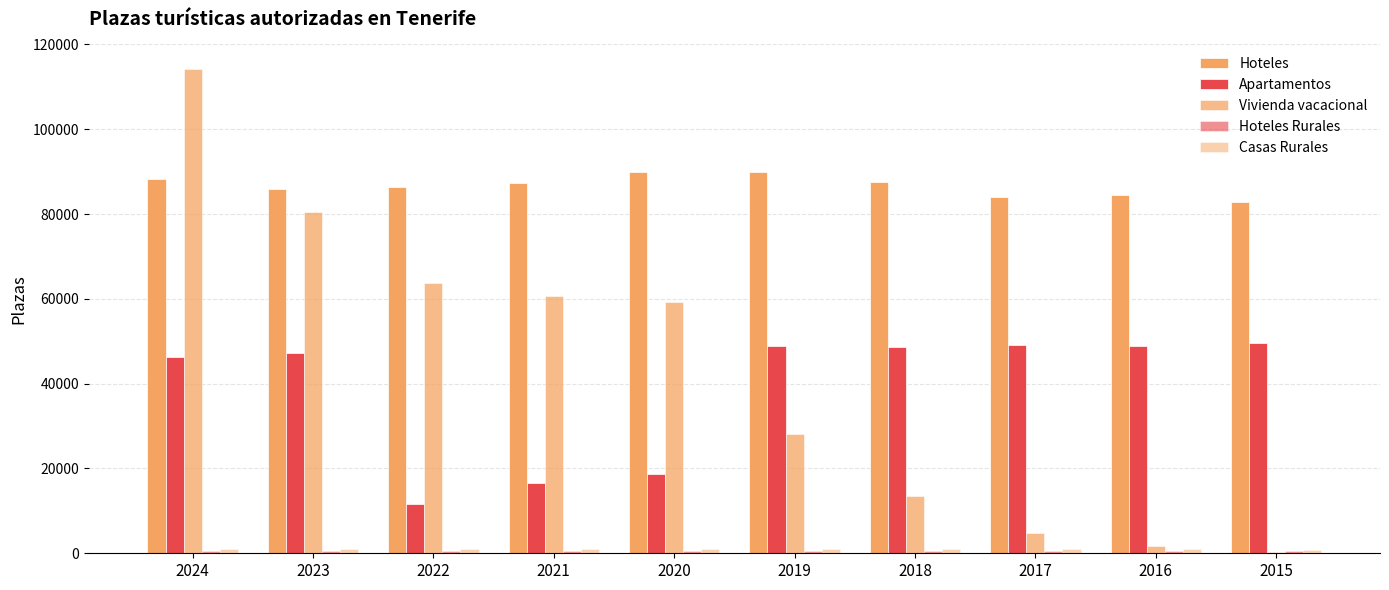

Count the number of categories in the chart.

10